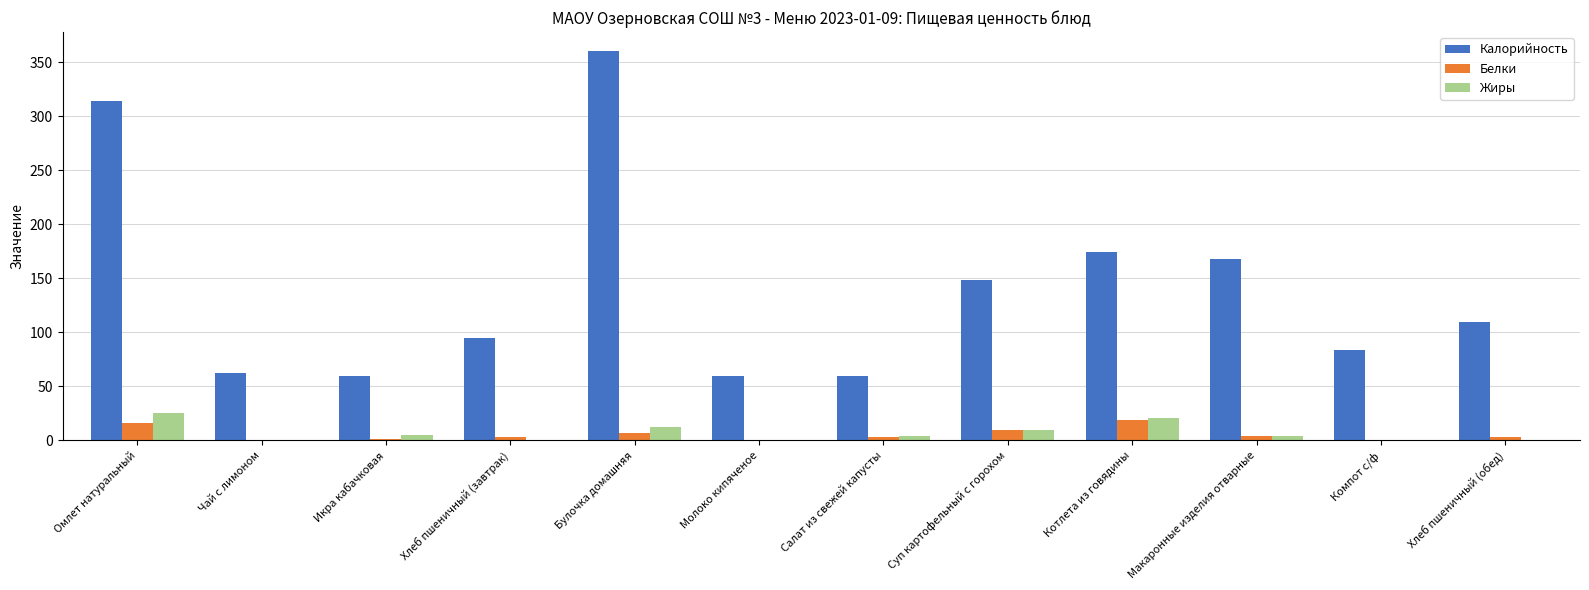

Are the bars horizontal?

No